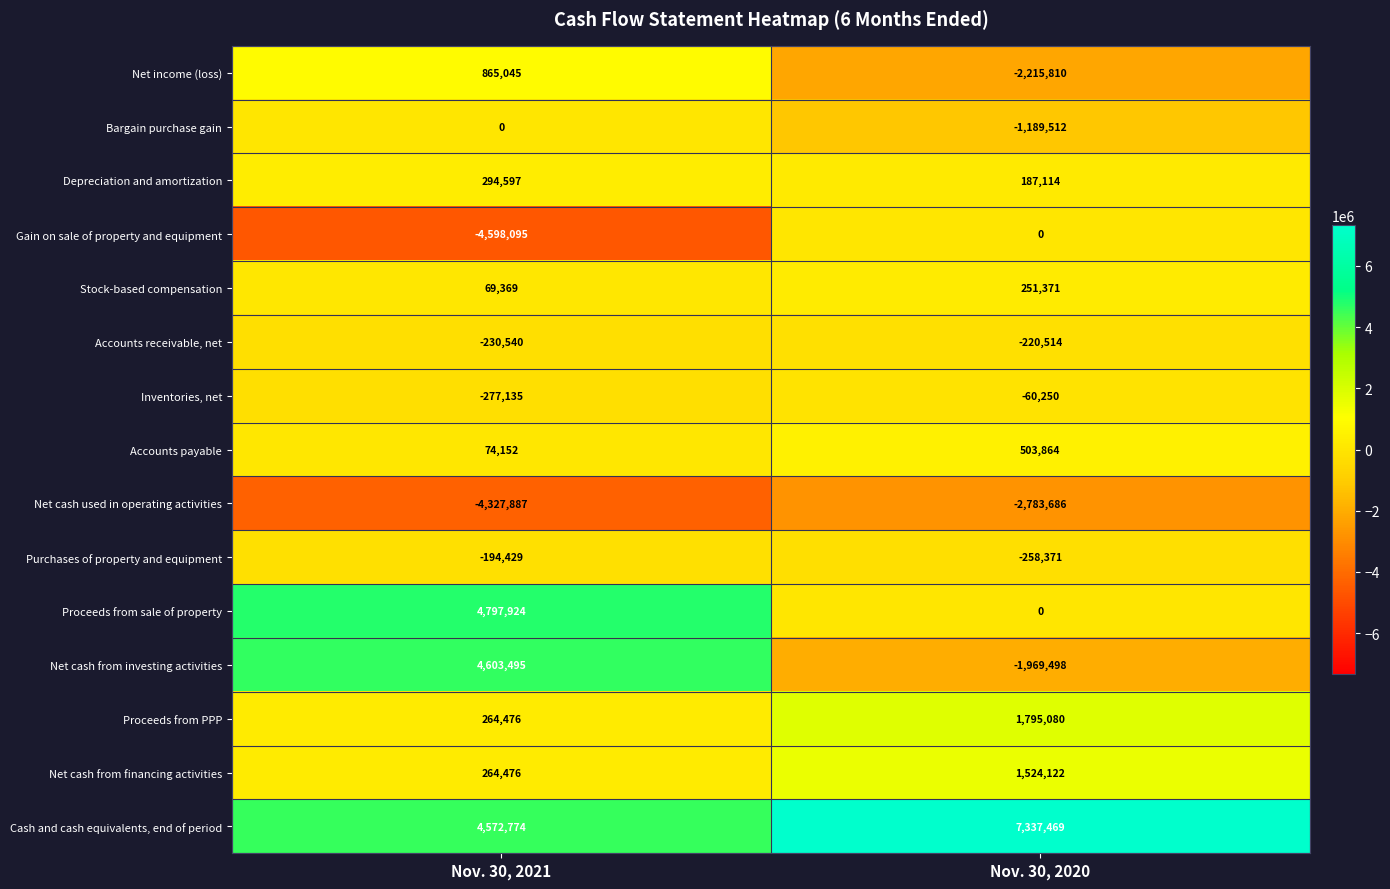

What is the difference between the Purchases of property and equipment values at Nov. 30, 2020 and Nov. 30, 2021?

63942